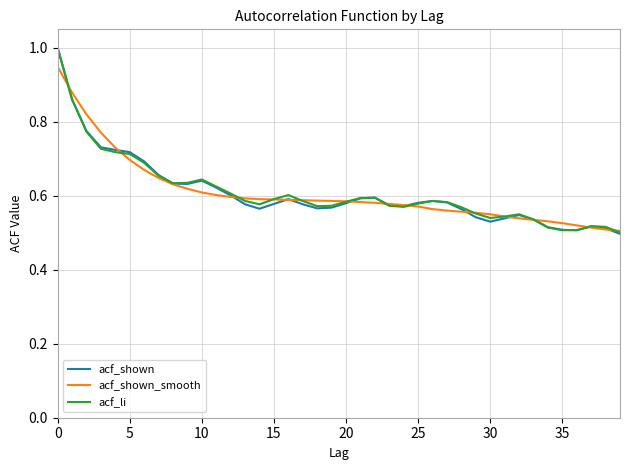

What is the greatest value displayed?

1.0